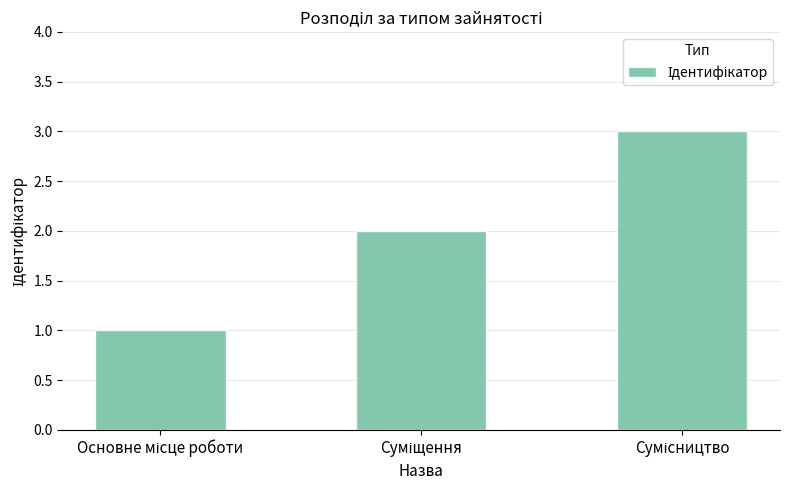

What is the value of the 3rd bar from the left?

3